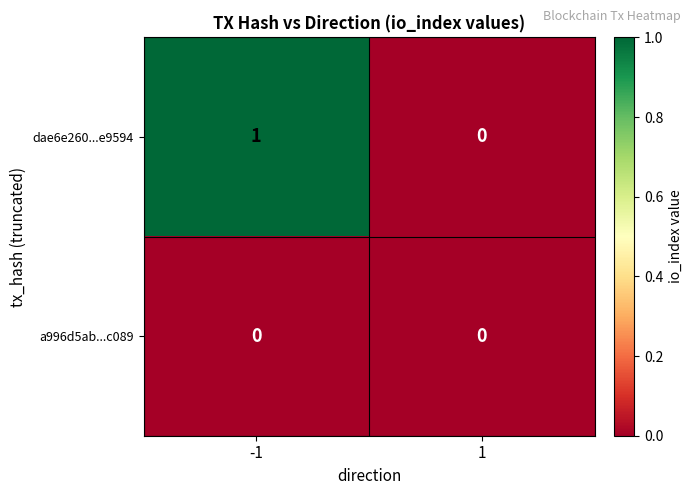

Is it true that dae6e260...e9594 equals 0 at 1?

True